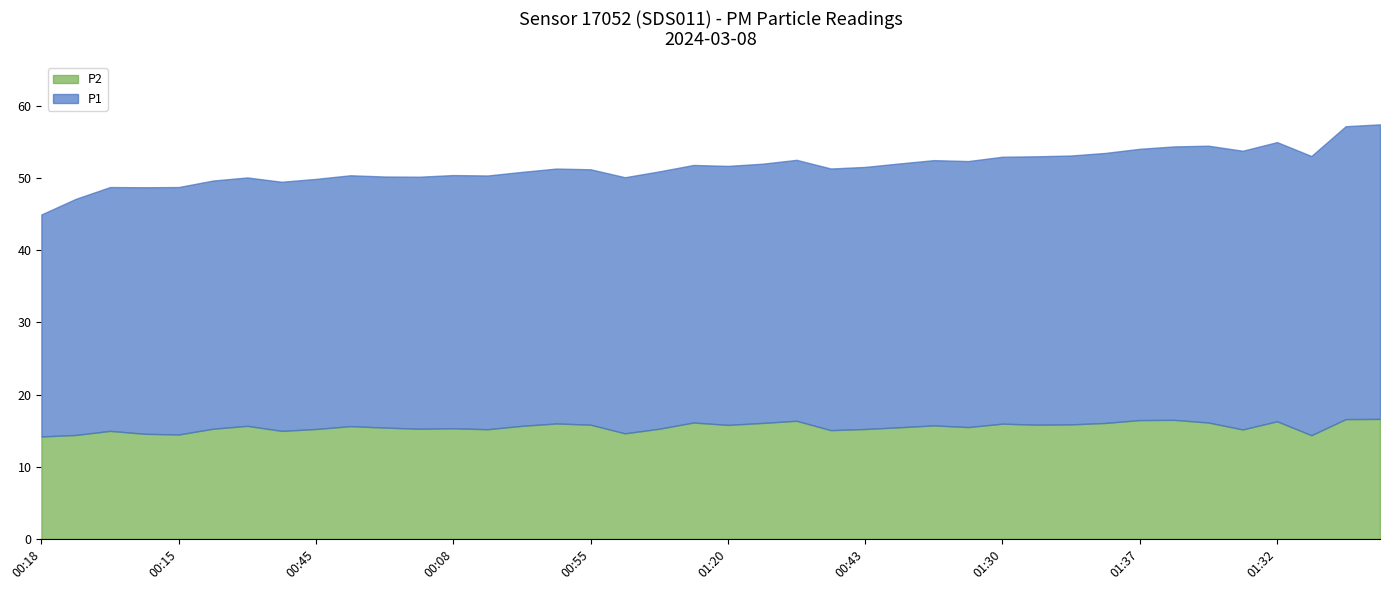

What is the maximum value for P2?

16.6